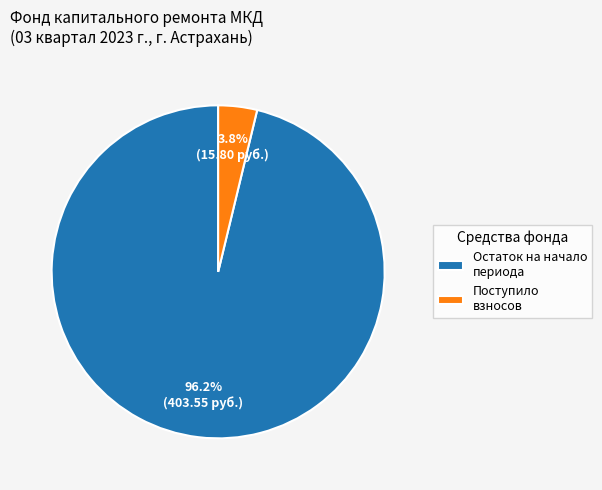

Between Поступило взносов and Остаток на начало периода, which is larger?

Остаток на начало периода